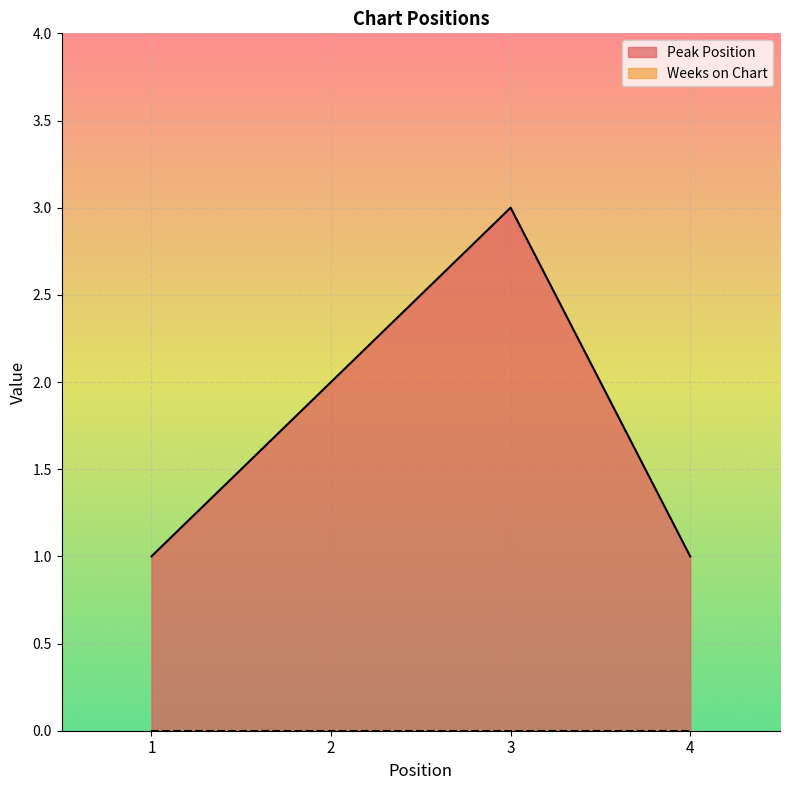

Which category has the highest value across all series?

3